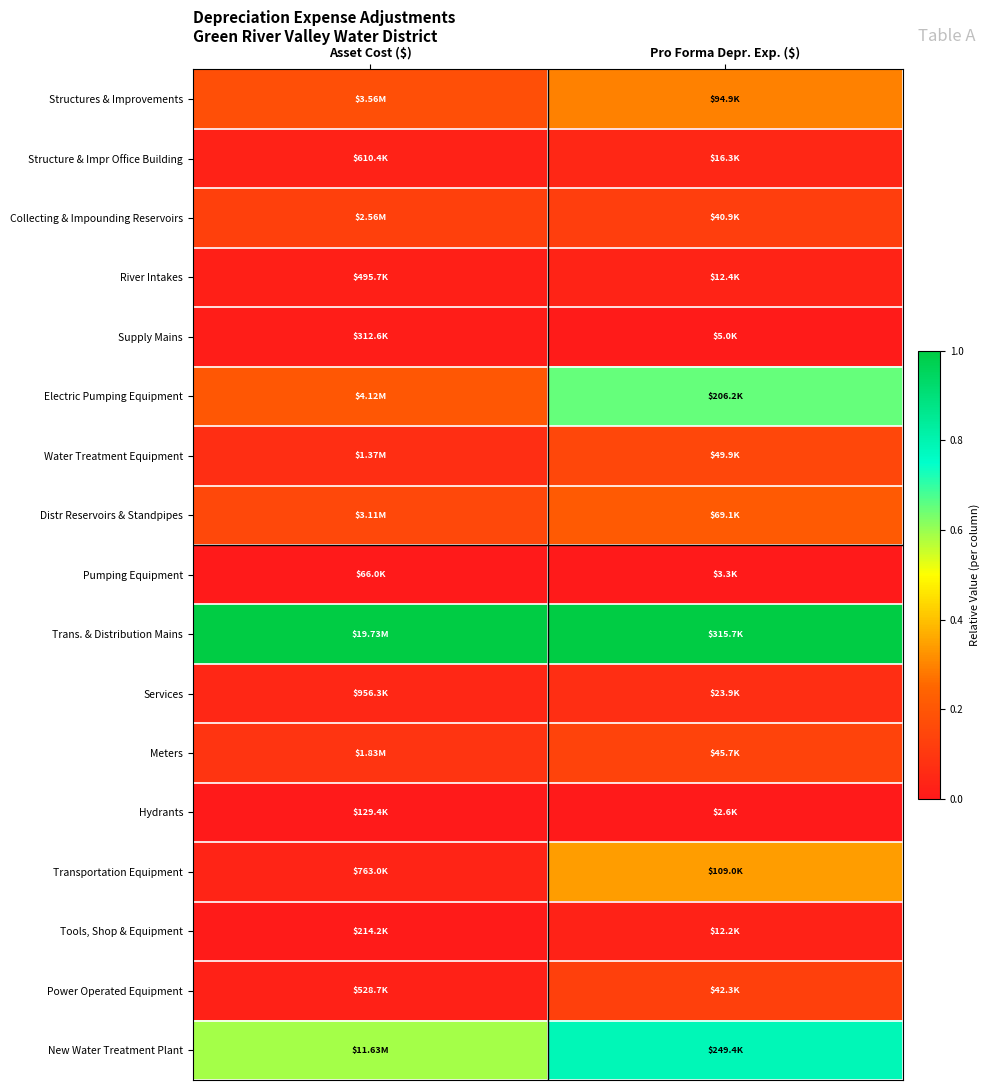

Between Asset Cost ($) and Pro Forma Depr. Exp. ($), which is larger?

Pro Forma Depr. Exp. ($)